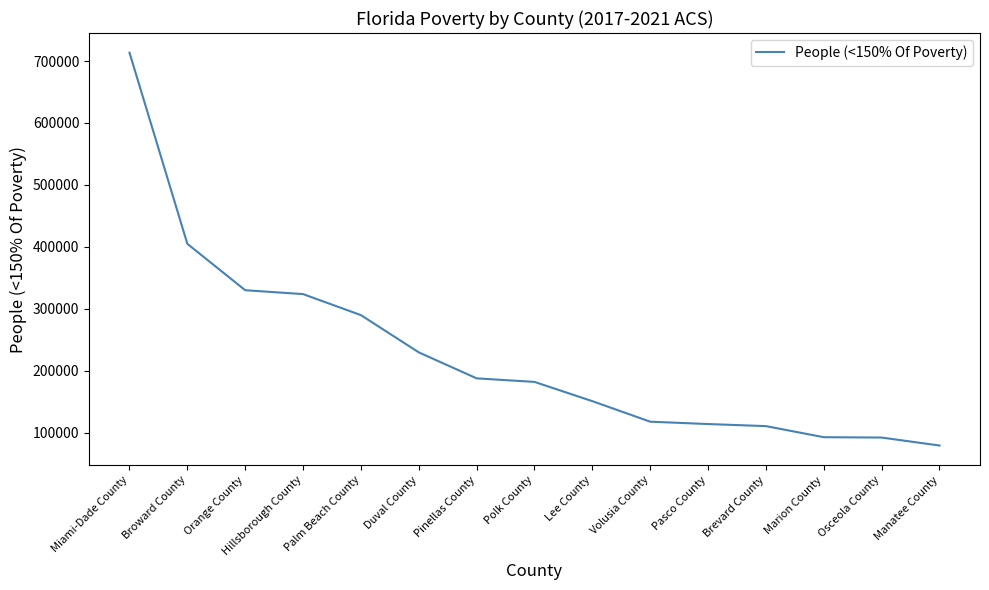

The value at Miami-Dade County is 1283340. True or false?

False